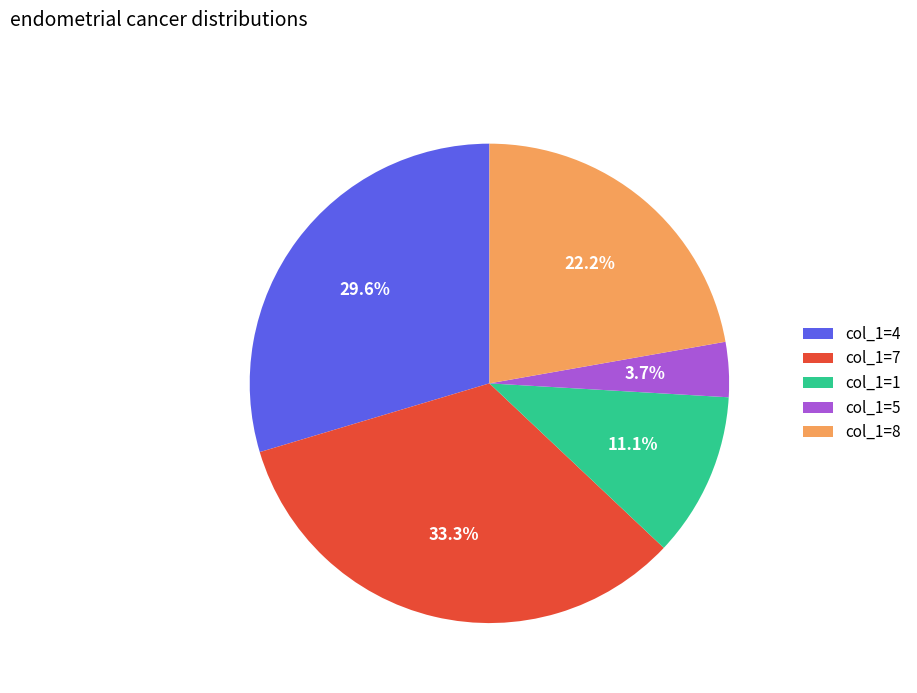

What portion of the pie excludes col_1=5?

96.3%